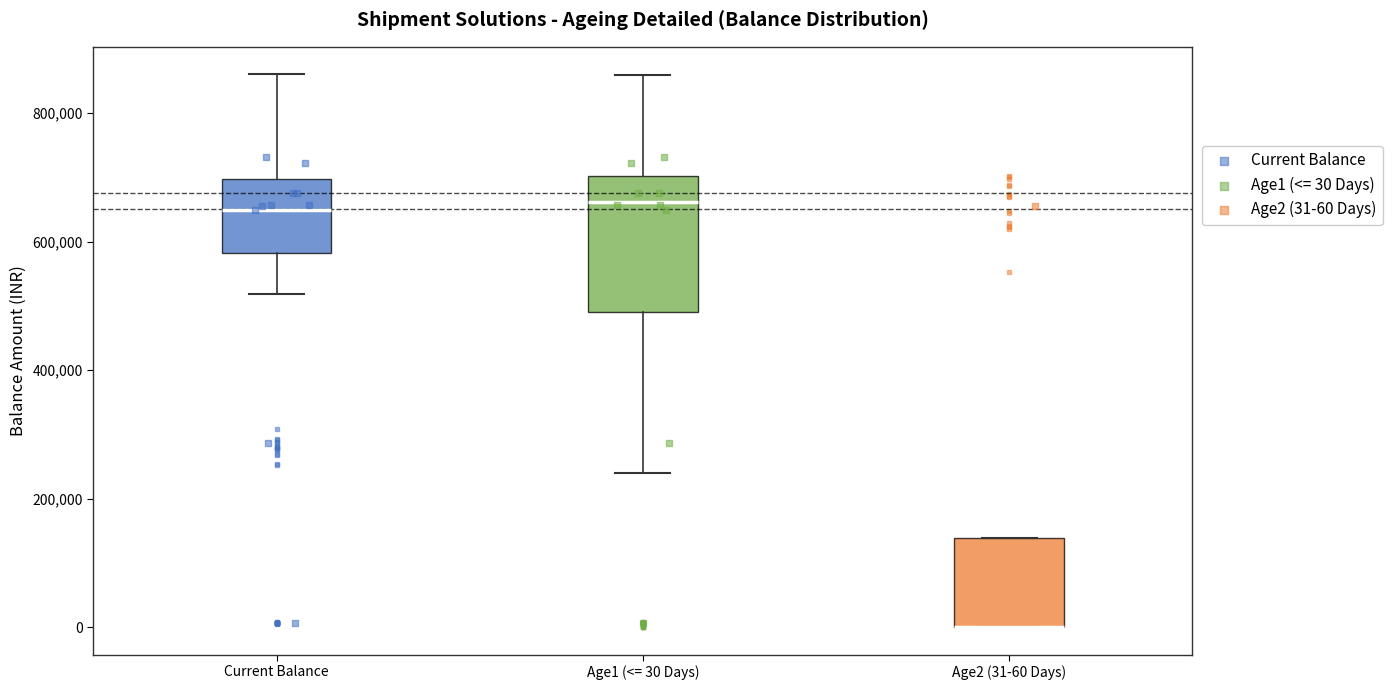

Where does the upper whisker of the box for Age1 (<= 30 Days) end on the y-axis? The values are not printed on the chart, so give them approximately, as read against the axis.

860000